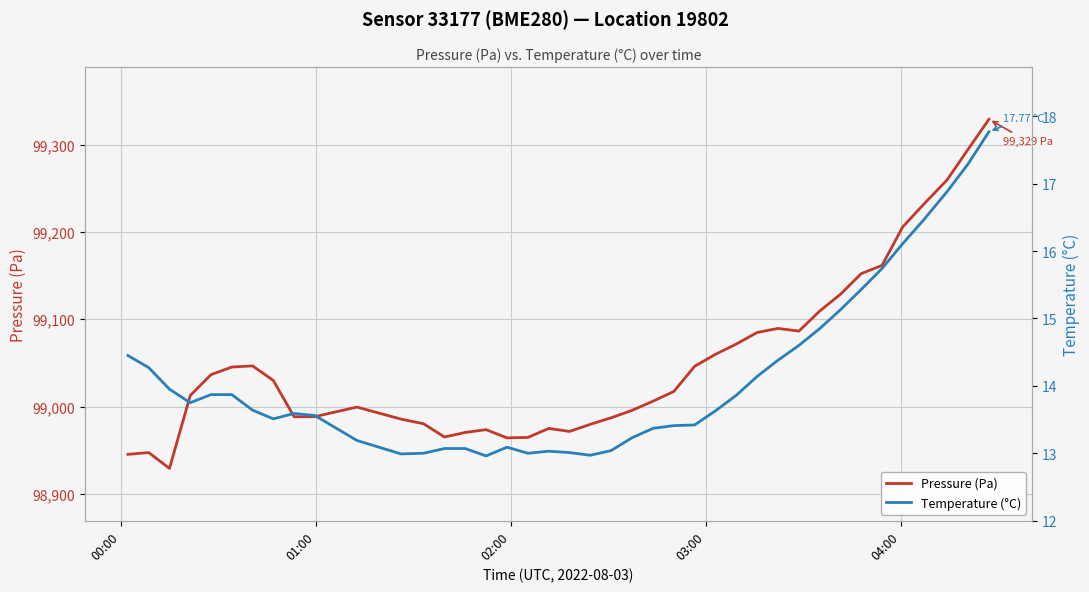

What is the maximum value shown in the chart?

99329.0